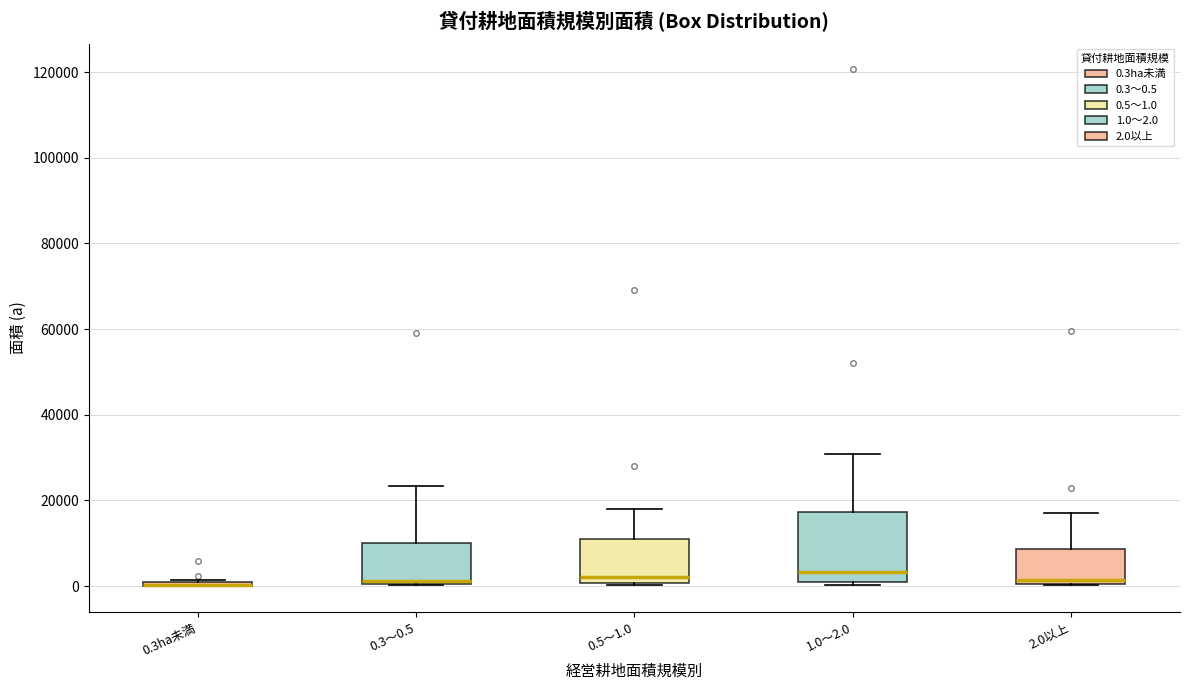

Reading left to right, read every box against the y-axis: the position of its median line, the range the box covers, and the ends of its whiskers. The values are not printed on the chart, so give them approximately, as read against the axis.

0.3ha未満: box collapsed to a line at 0, whiskers 0 to 2000
0.3～0.5: median 2000, box 0 to 10000, whiskers 0 to 24000
0.5～1.0: median 2000, box 0 to 12000, whiskers 0 to 18000
1.0～2.0: median 4000, box 0 to 18000, whiskers 0 (just below the box's lower edge) to 30000
2.0以上: median 2000, box 0 to 8000, whiskers 0 to 18000